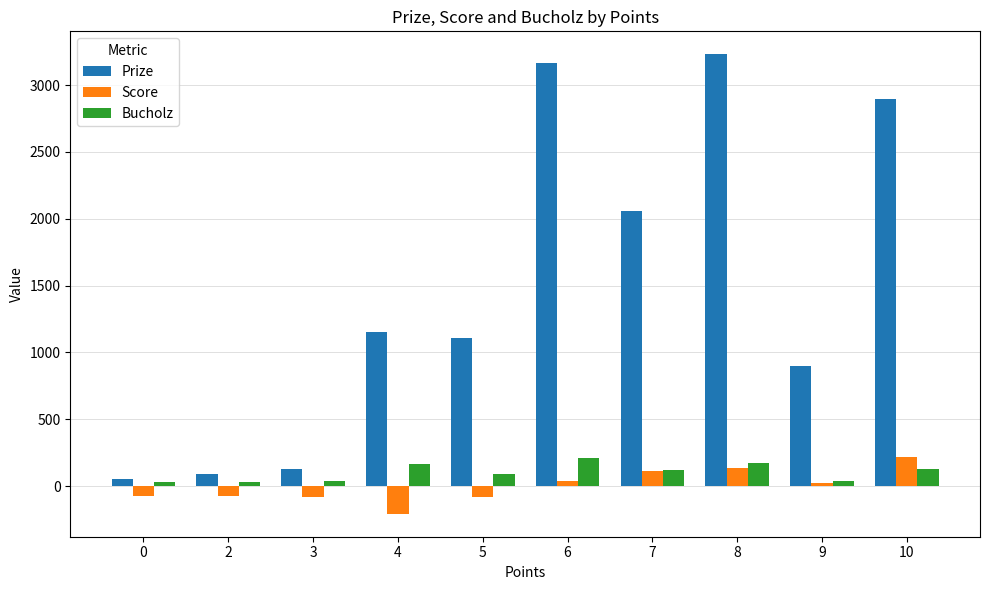

What is the sum of the Bucholz values at 0 and 3?

64